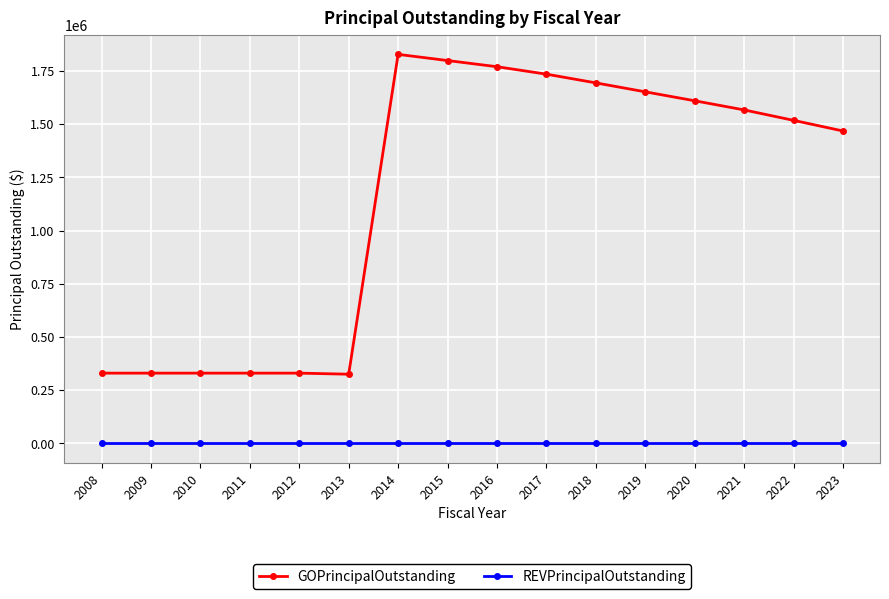

Is it true that GOPrincipalOutstanding equals 505817 at 2012?

False